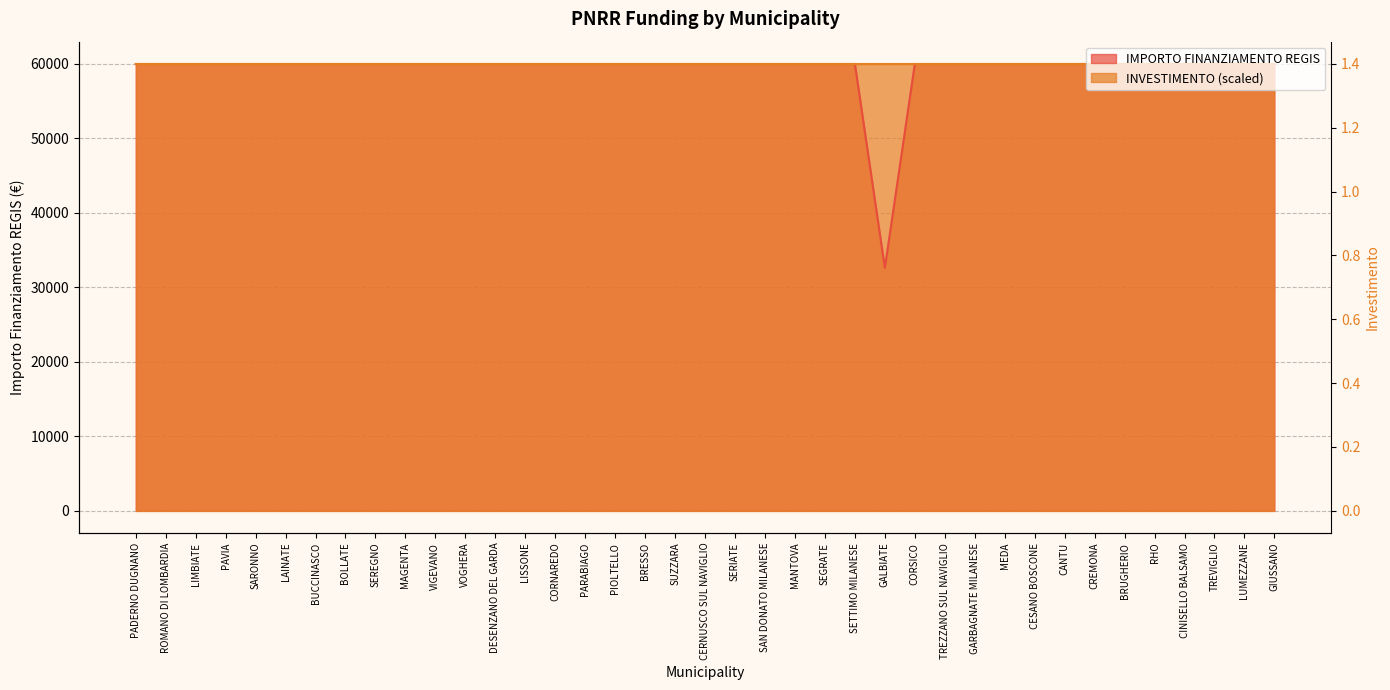

Is it true that the value at GARBAGNATE MILANESE is 59966?

True